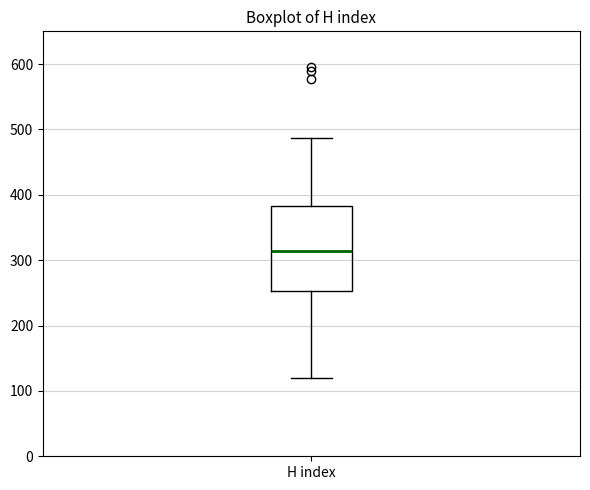

Where does the upper whisker of the box for H index end on the y-axis? The values are not printed on the chart, so give them approximately, as read against the axis.

490